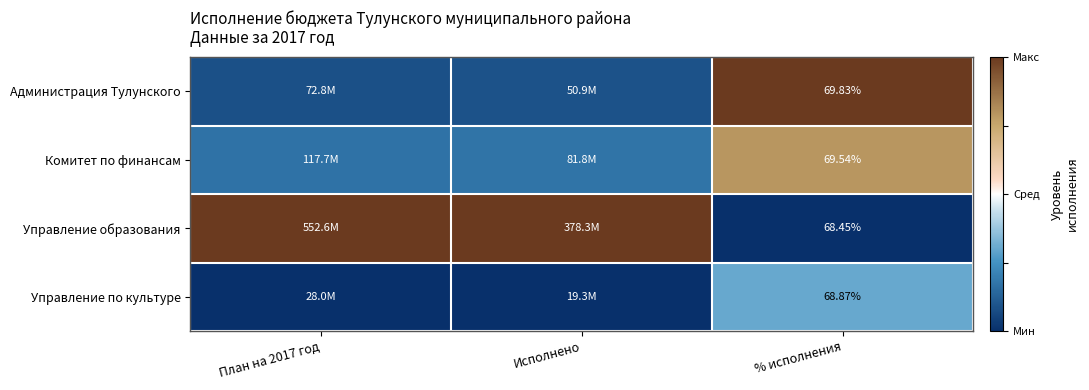

Which series changed the most between Исполнено and % исполнения?

Управление образования